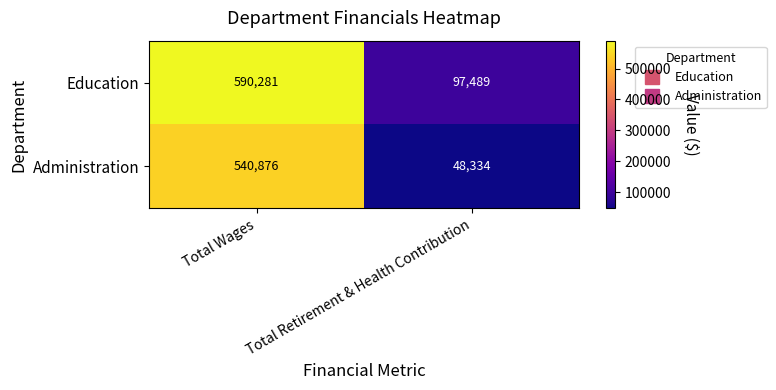

At Total Wages, list the series in order from smallest to largest.

Administration, Education